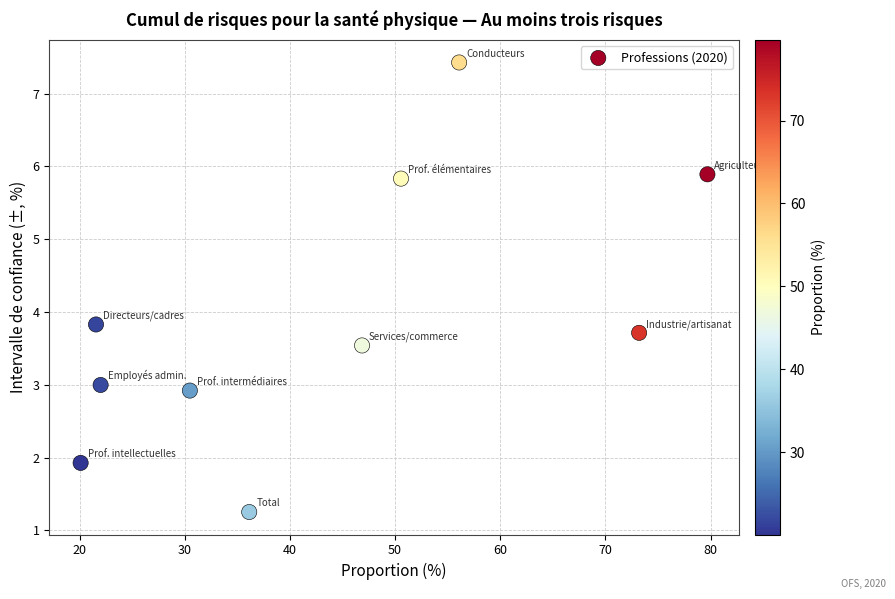

What Y value in the scatter plot is closest to 4?

3.8